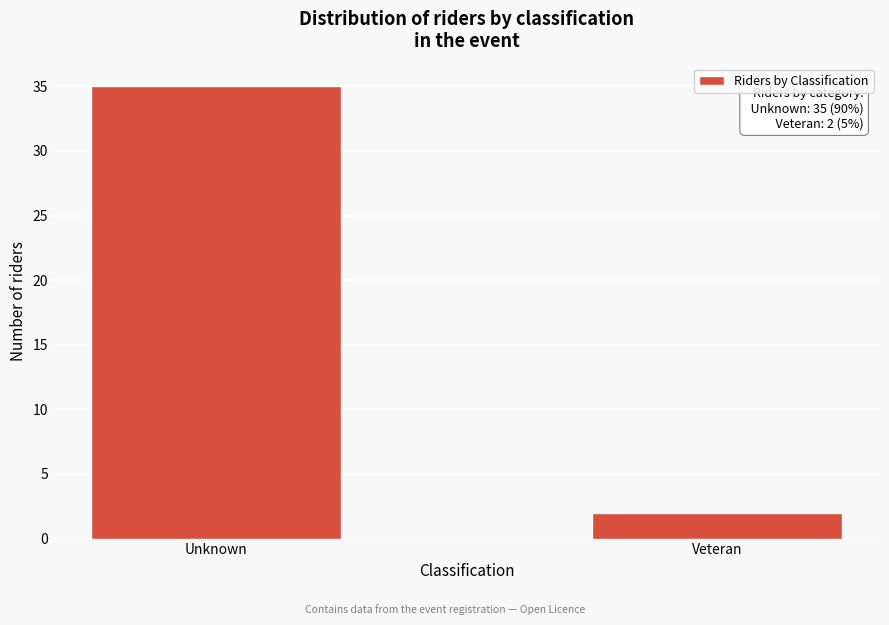

Reading right to left, what are all the values shown in this chart?

2	35